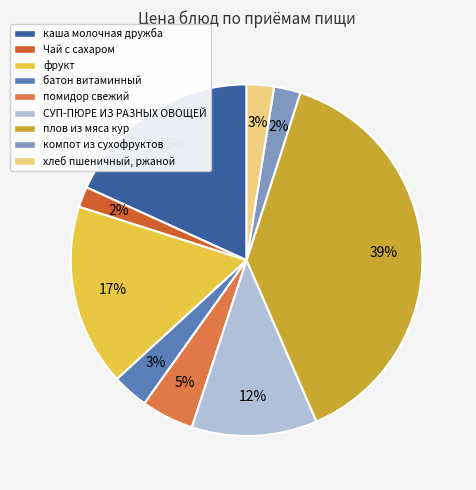

Combined, what portion of the pie is батон витаминный and фрукт?

20.0%